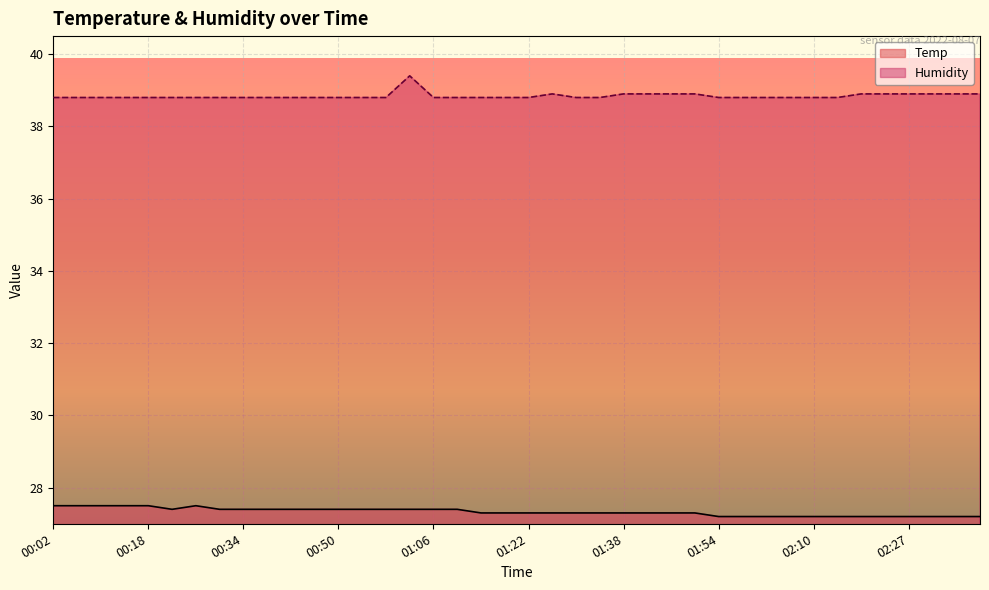

Which label corresponds to the largest value in the chart?

01:02